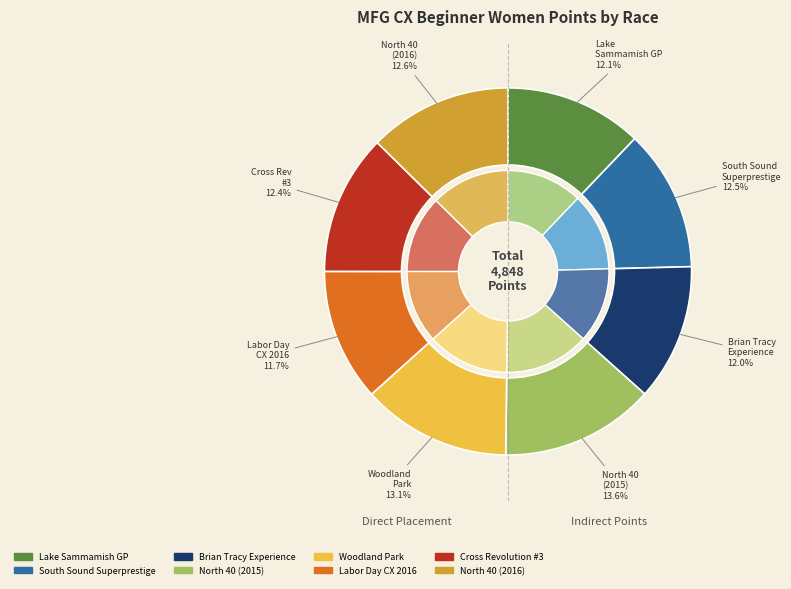

To the nearest percent, what is the difference between the largest and smallest slice percentages?

2%